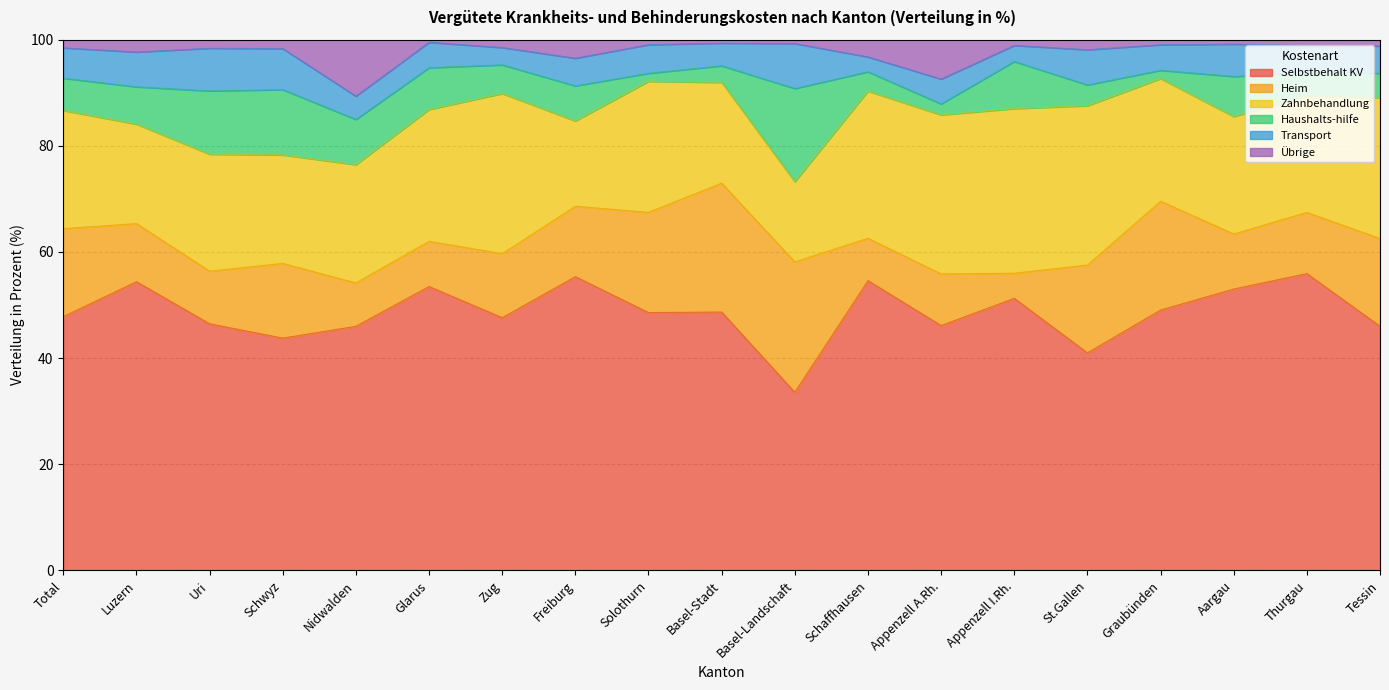

Reading left to right, list all the values displayed in this chart.

Selbstbehalt KV: Total=47.8	Luzern=54.4	Uri=46.5	Schwyz=43.8	Nidwalden=46.0	Glarus=53.5	Zug=47.6	Freiburg=55.4	Solothurn=48.6	Basel-Stadt=48.7	Basel-Landschaft=33.6	Schaffhausen=54.6	Appenzell A.Rh.=46.1	Appenzell I.Rh.=51.3	St.Gallen=41.0	Graubünden=49.1	Aargau=53.0	Thurgau=55.9	Tessin=46.0
Heim: Total=16.6	Luzern=11.0	Uri=9.9	Schwyz=14.1	Nidwalden=8.2	Glarus=8.5	Zug=12.1	Freiburg=13.3	Solothurn=18.9	Basel-Stadt=24.3	Basel-Landschaft=24.6	Schaffhausen=8.0	Appenzell A.Rh.=9.7	Appenzell I.Rh.=4.7	St.Gallen=16.5	Graubünden=20.5	Aargau=10.4	Thurgau=11.5	Tessin=16.5
Zahnbehandlung: Total=22.3	Luzern=18.7	Uri=22.0	Schwyz=20.4	Nidwalden=22.3	Glarus=24.9	Zug=30.2	Freiburg=16.1	Solothurn=24.7	Basel-Stadt=19.0	Basel-Landschaft=15.1	Schaffhausen=27.7	Appenzell A.Rh.=30.0	Appenzell I.Rh.=31.0	St.Gallen=30.0	Graubünden=23.1	Aargau=22.1	Thurgau=22.0	Tessin=26.5
Haushalts-hilfe: Total=6.1	Luzern=7.0	Uri=11.9	Schwyz=12.3	Nidwalden=8.5	Glarus=7.9	Zug=5.4	Freiburg=6.6	Solothurn=1.5	Basel-Stadt=3.1	Basel-Landschaft=17.6	Schaffhausen=3.6	Appenzell A.Rh.=2.1	Appenzell I.Rh.=8.9	St.Gallen=3.9	Graubünden=1.6	Aargau=7.5	Thurgau=4.4	Tessin=4.6
Transport: Total=5.7	Luzern=6.6	Uri=8.0	Schwyz=7.7	Nidwalden=4.4	Glarus=4.8	Zug=3.3	Freiburg=5.2	Solothurn=5.4	Basel-Stadt=4.3	Basel-Landschaft=8.5	Schaffhausen=2.8	Appenzell A.Rh.=4.7	Appenzell I.Rh.=3.0	St.Gallen=6.6	Graubünden=4.8	Aargau=6.1	Thurgau=5.1	Tessin=5.1
Übrige: Total=1.5	Luzern=2.3	Uri=1.6	Schwyz=1.7	Nidwalden=10.6	Glarus=0.5	Zug=1.5	Freiburg=3.5	Solothurn=0.9	Basel-Stadt=0.6	Basel-Landschaft=0.7	Schaffhausen=3.2	Appenzell A.Rh.=7.4	Appenzell I.Rh.=1.1	St.Gallen=1.9	Graubünden=0.9	Aargau=0.8	Thurgau=1.1	Tessin=1.2